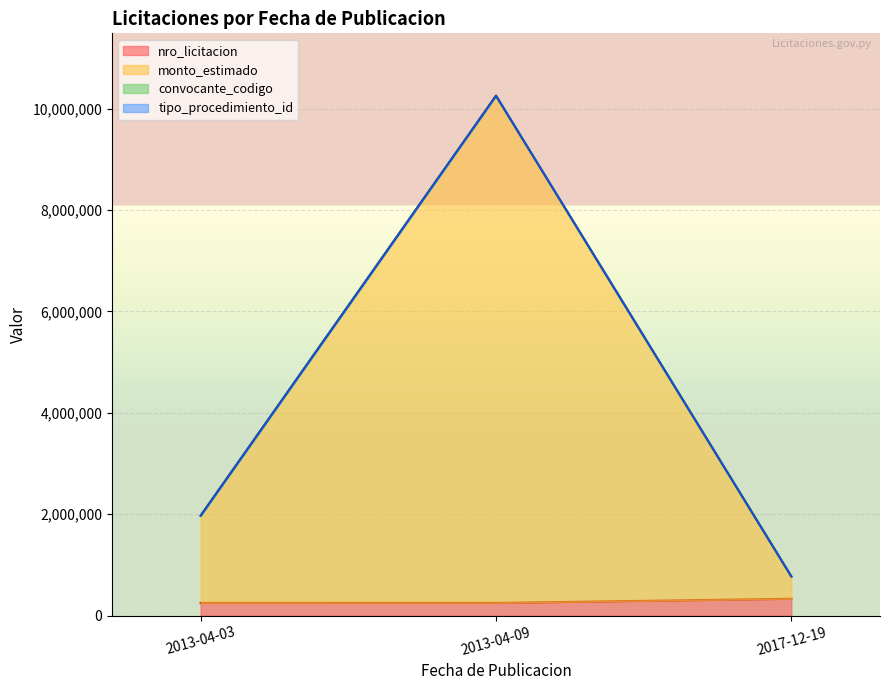

At which label does convocante_codigo first exceed 1972836?

2013-04-09